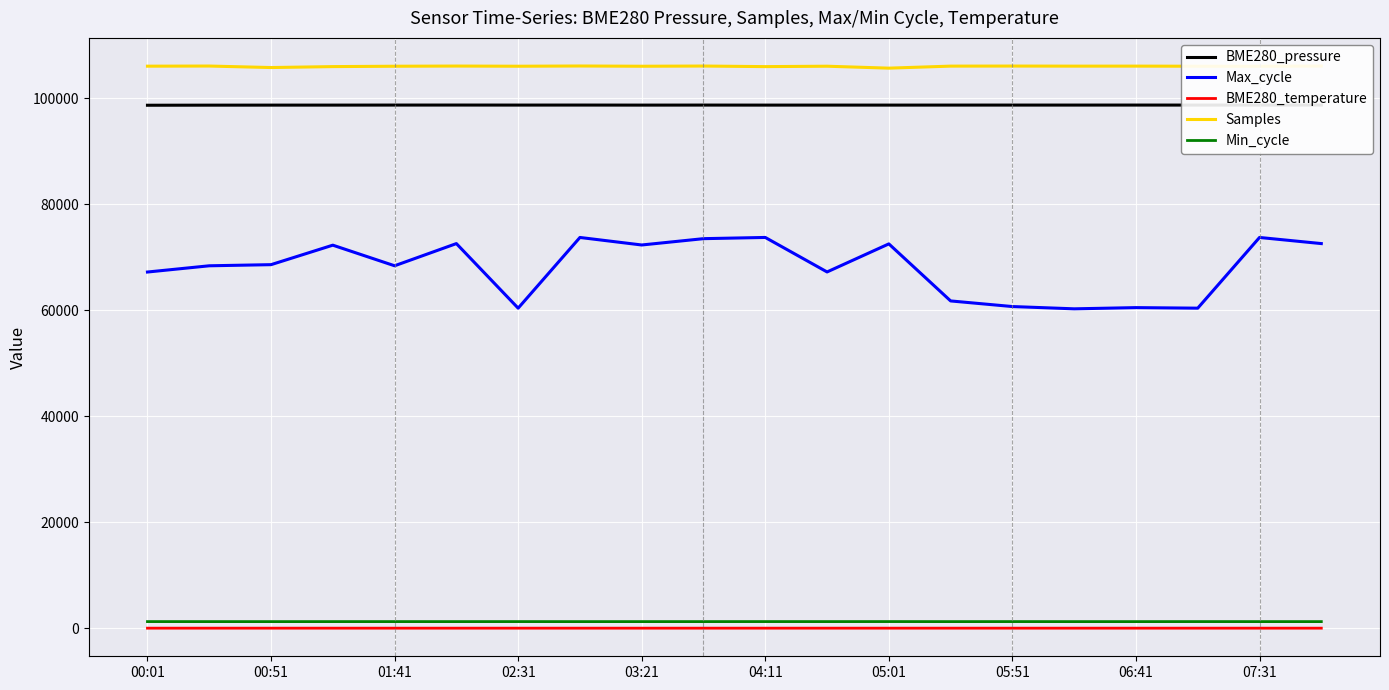

What is the minimum value for Max_cycle?

60290.0